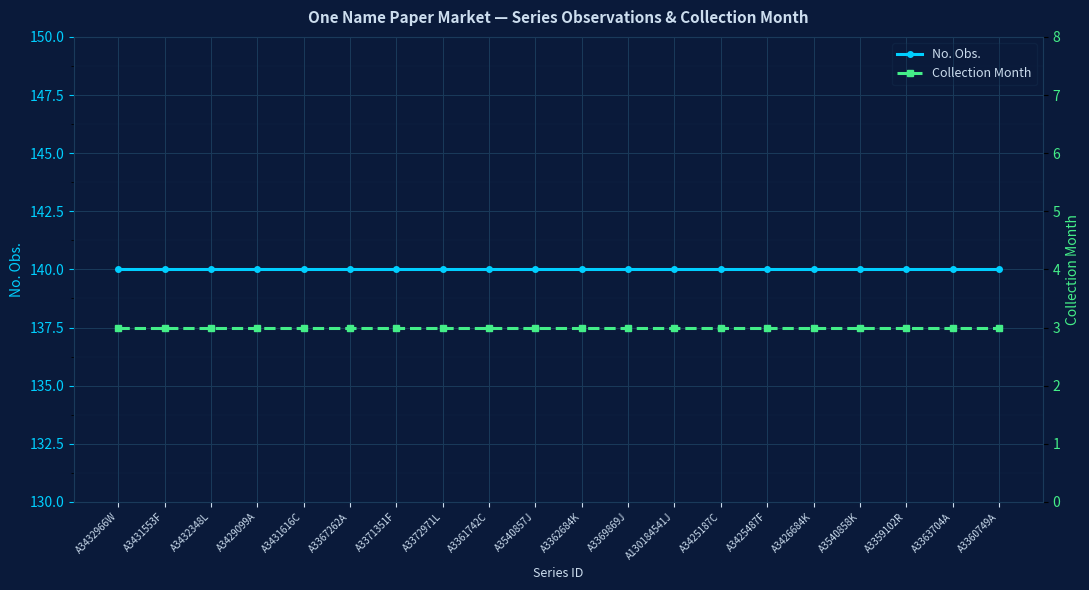

Is the value of Collection Month at A3361742C greater than the value of No. Obs. at A130184541J?

No